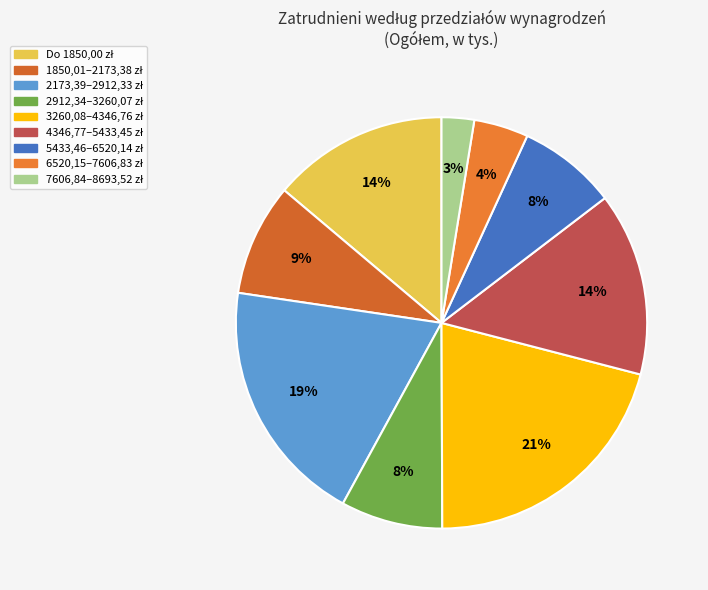

Rank the categories by value from highest to lowest.

3260,08–4346,76 zł, 2173,39–2912,33 zł, 4346,77–5433,45 zł, Do 1850,00 zł, 1850,01–2173,38 zł, 2912,34–3260,07 zł, 5433,46–6520,14 zł, 6520,15–7606,83 zł, 7606,84–8693,52 zł